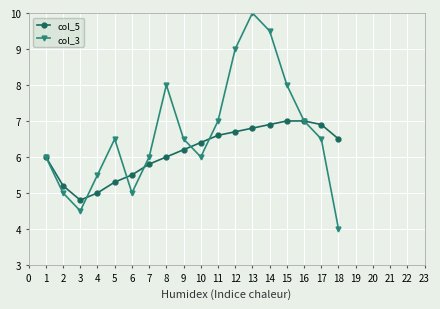

Rank the series by their average value, from lowest to highest.

col_5, col_3